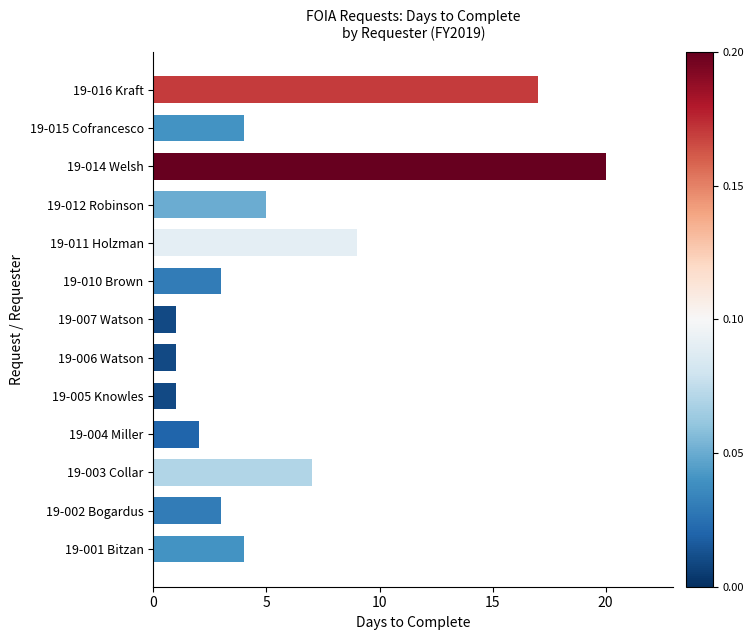

Is it true that the value at 19-005 Knowles is 0?

False